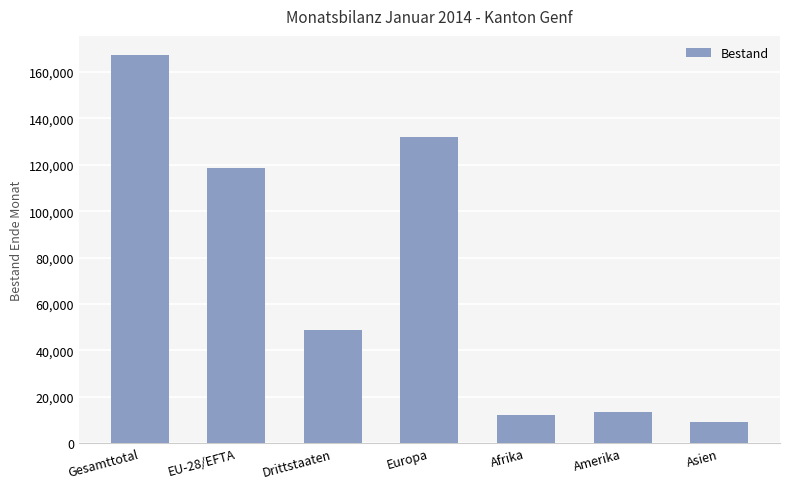

What is the label of the 3rd bar from the right?

Afrika